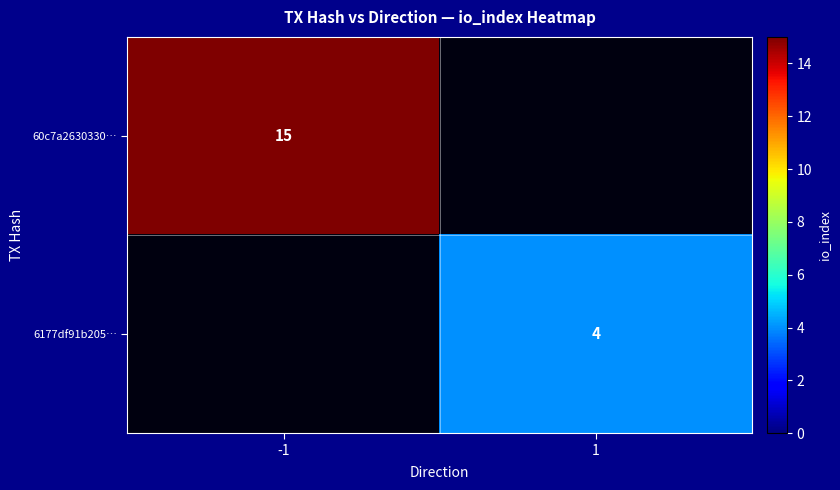

The 60c7a2630330… series shows 15 at -1. True or false?

True